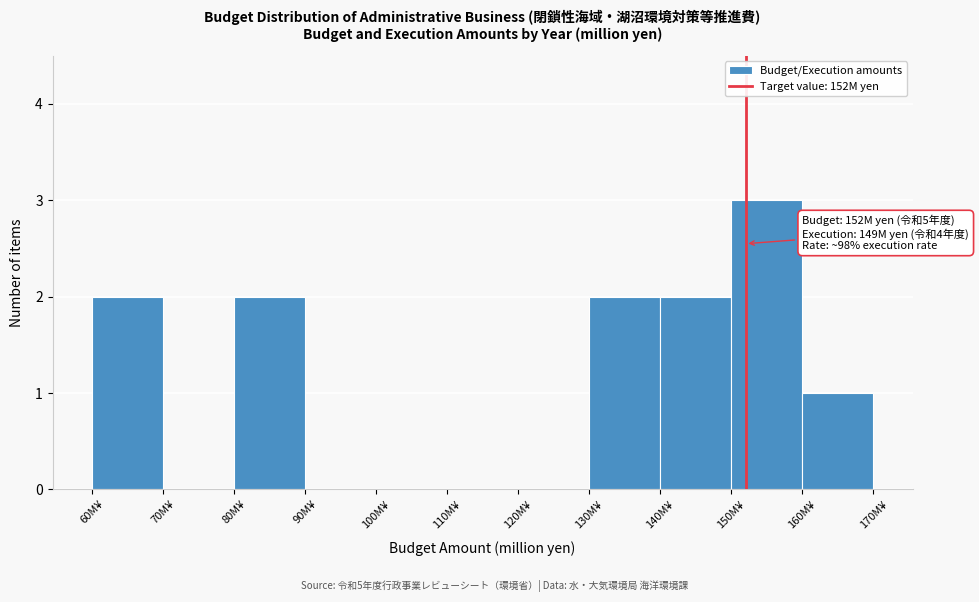

Over which range of the x-axis is the bar tallest?

150 to 160